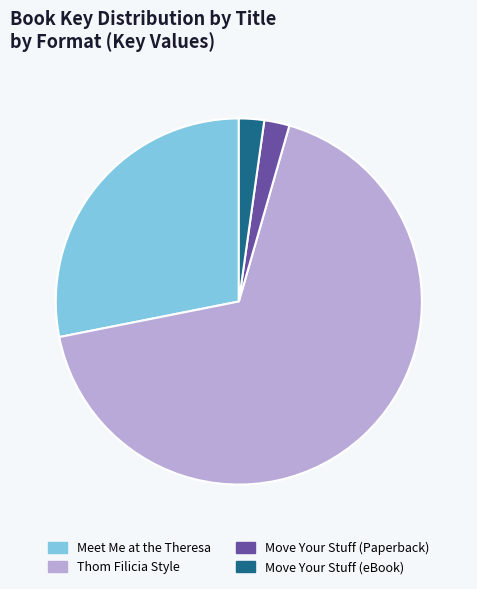

Which category has the biggest portion of the pie?

Thom Filicia Style